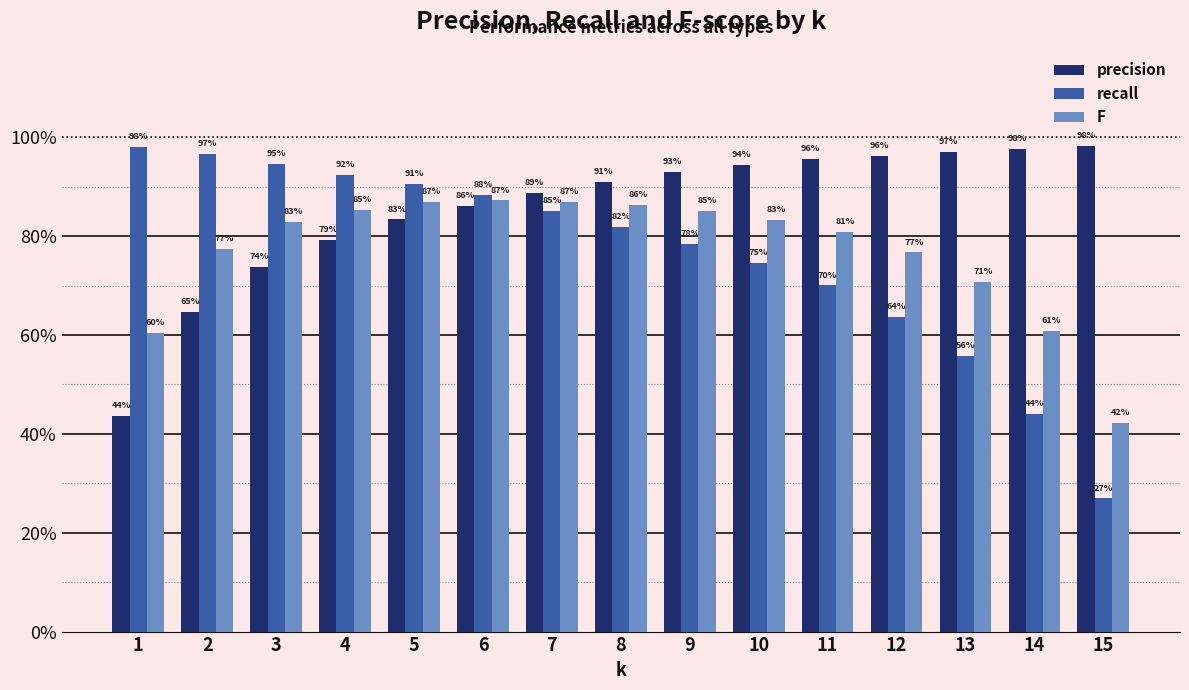

Reading left to right, list all the values displayed in this chart.

precision: 1=0.4	2=0.6	3=0.7	4=0.8	5=0.8	6=0.9	7=0.9	8=0.9	9=0.9	10=0.9	11=1.0	12=1.0	13=1.0	14=1.0	15=1.0
recall: 1=1.0	2=1.0	3=0.9	4=0.9	5=0.9	6=0.9	7=0.9	8=0.8	9=0.8	10=0.7	11=0.7	12=0.6	13=0.6	14=0.4	15=0.3
F: 1=0.6	2=0.8	3=0.8	4=0.9	5=0.9	6=0.9	7=0.9	8=0.9	9=0.9	10=0.8	11=0.8	12=0.8	13=0.7	14=0.6	15=0.4